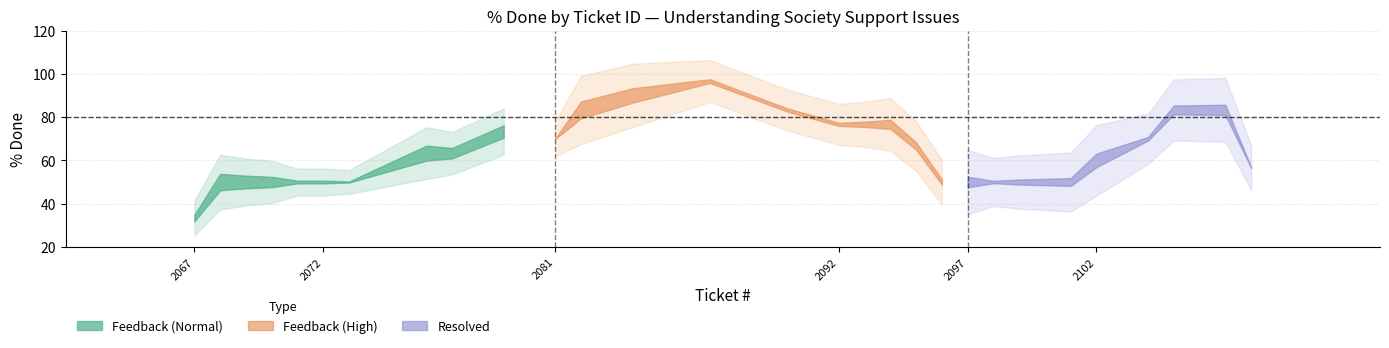

How many values in the Feedback_high series are below 80?

10